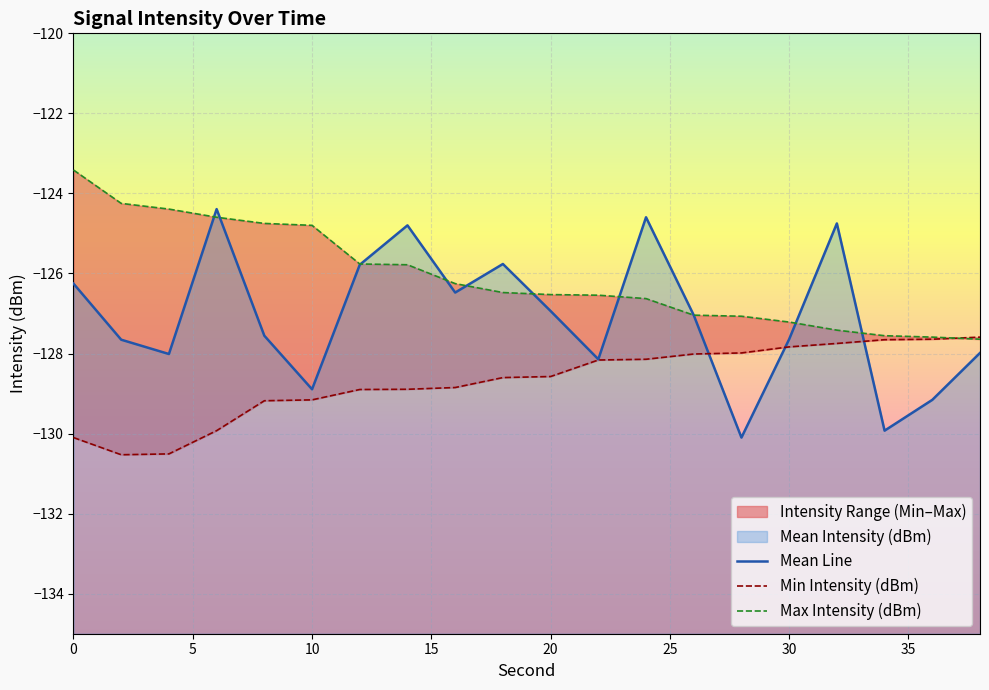

How many values in the Mean Intensity (dBm) series exceed -127?

9